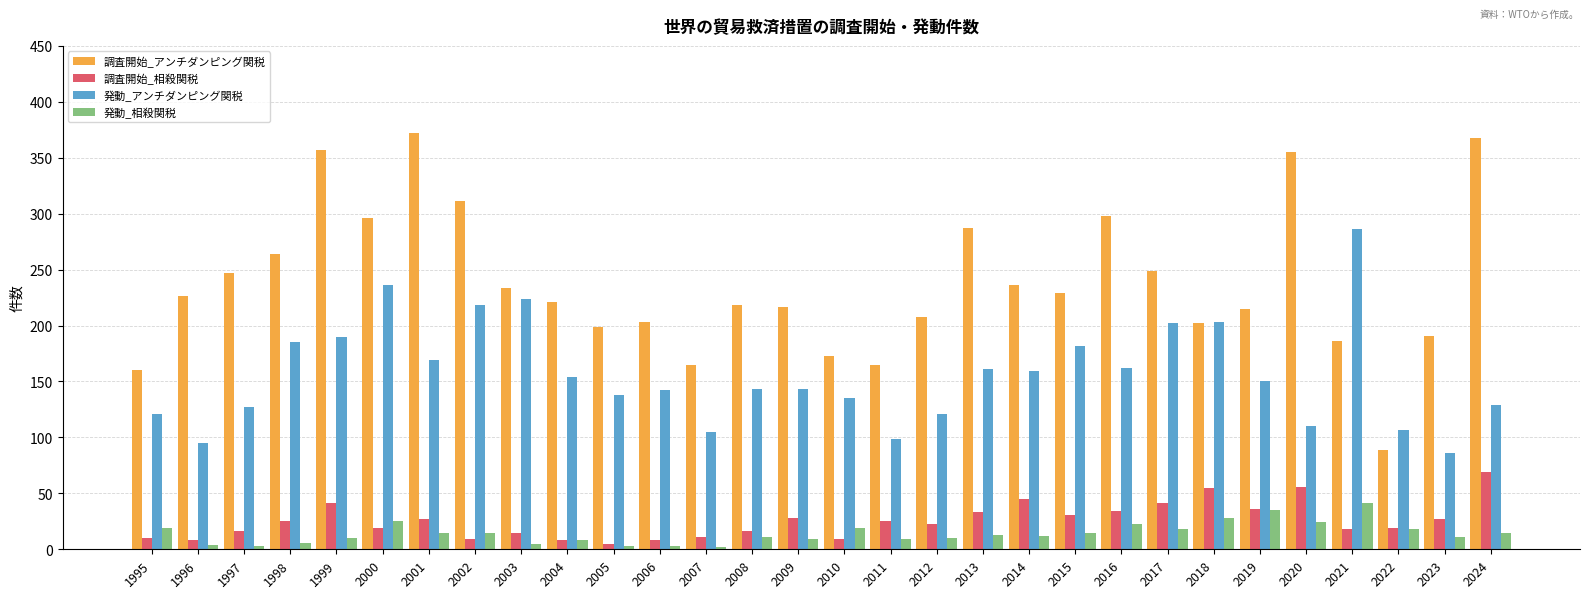

What is the value of the 調査開始_アンチダンピング関税 bar at the 10th from the left?

221